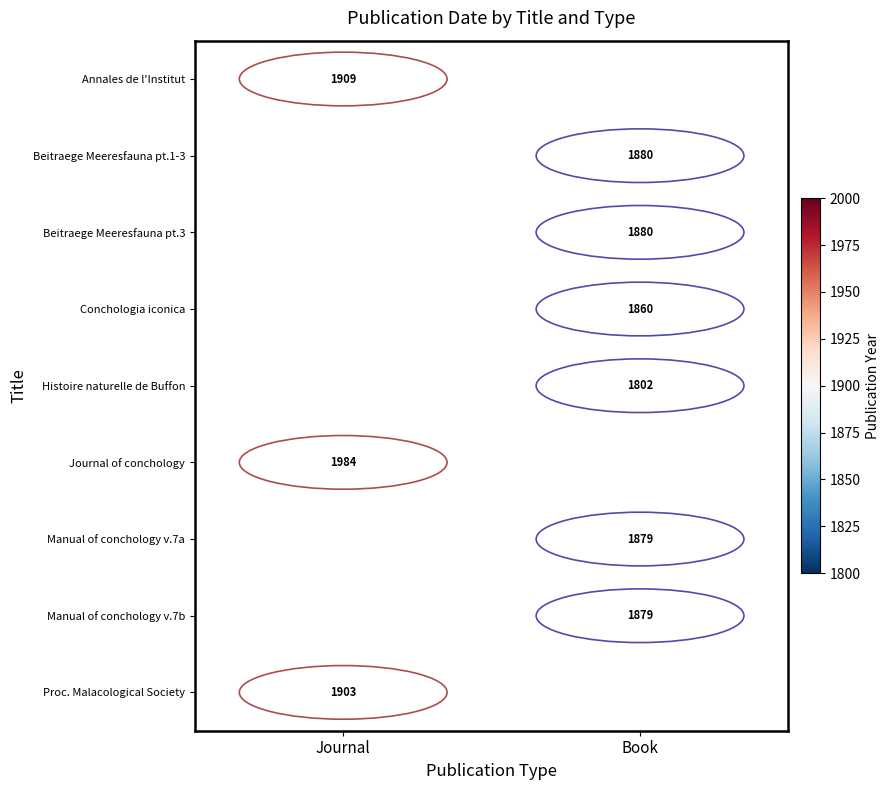

How many data points does each series have?

2